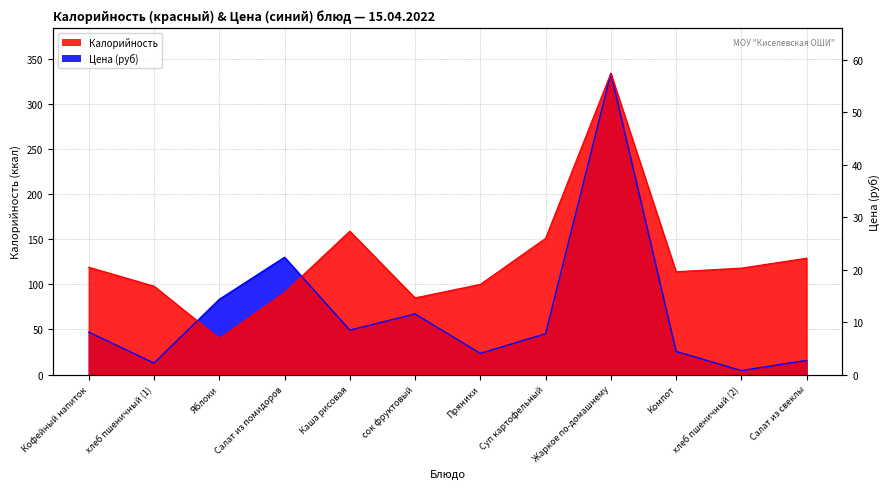

List the series in order of their overall mean, highest first.

Калорийность, Цена (руб)